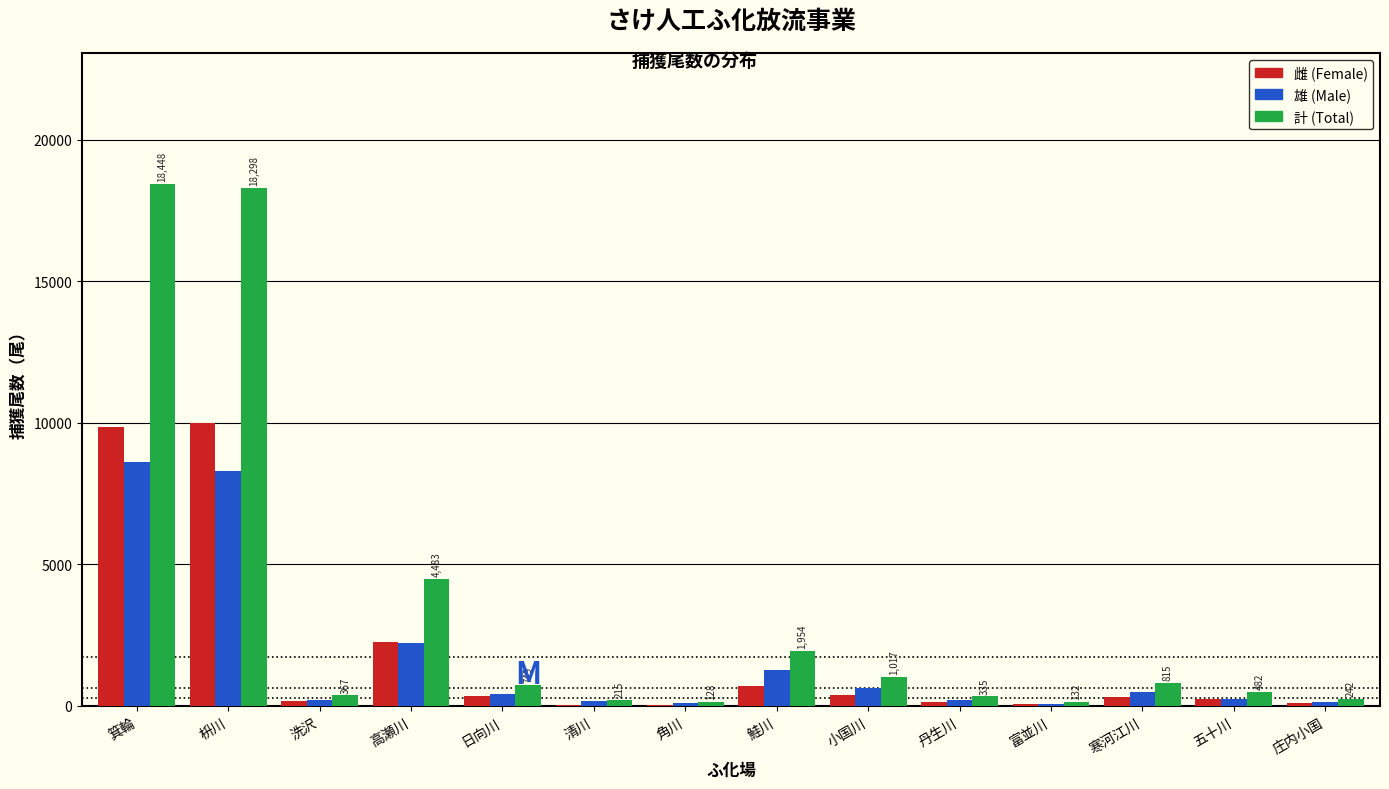

At which label is 雌 (Female) closest to 5015?

高瀬川